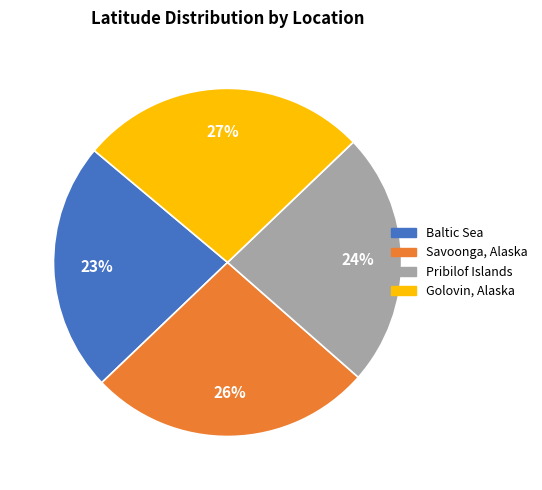

To the nearest percent, what is the combined percentage of Savoonga, Alaska and Pribilof Islands?

50%